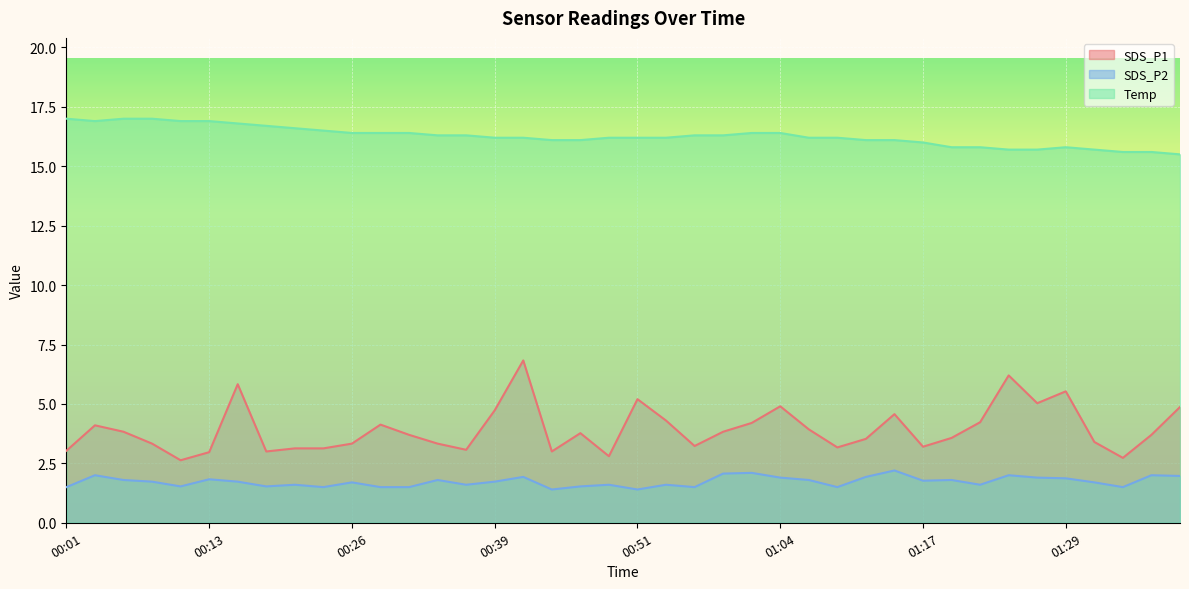

Does the chart display data point markers on the line(s)?

No